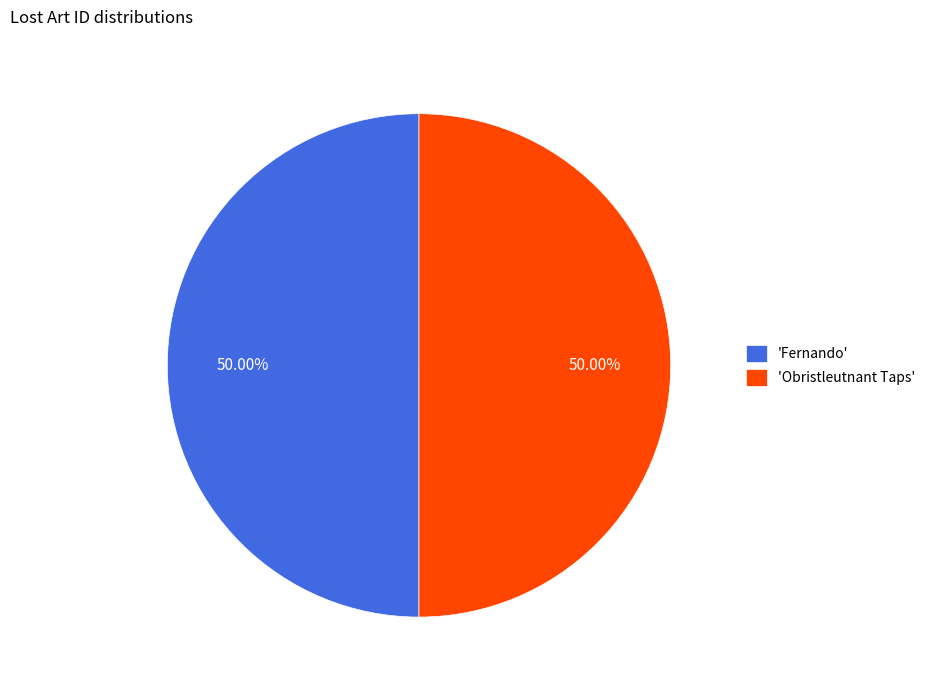

Approximately how many times larger is the value at 'Obristleutnant Taps' compared to 'Fernando'?

1.0